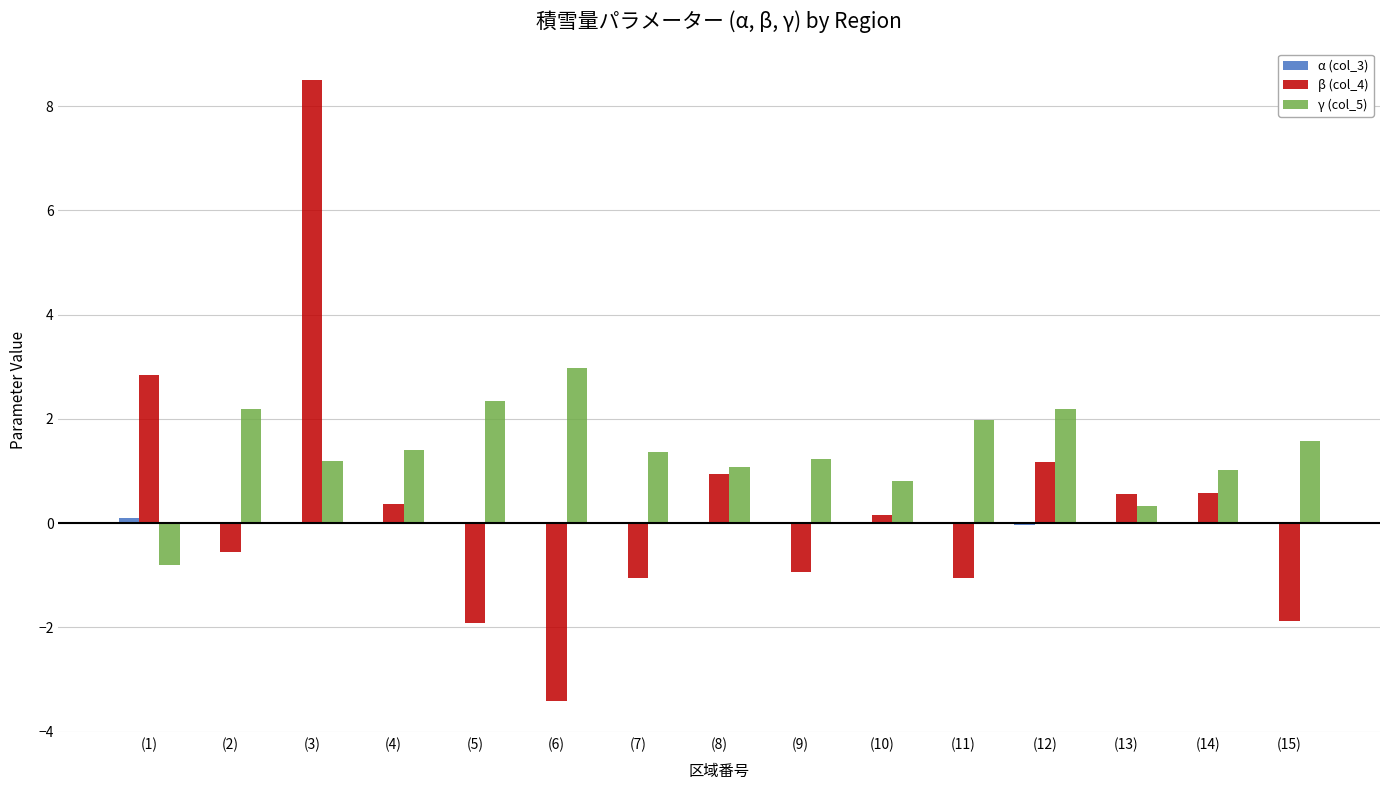

Which label corresponds to the largest value in the chart?

(3)